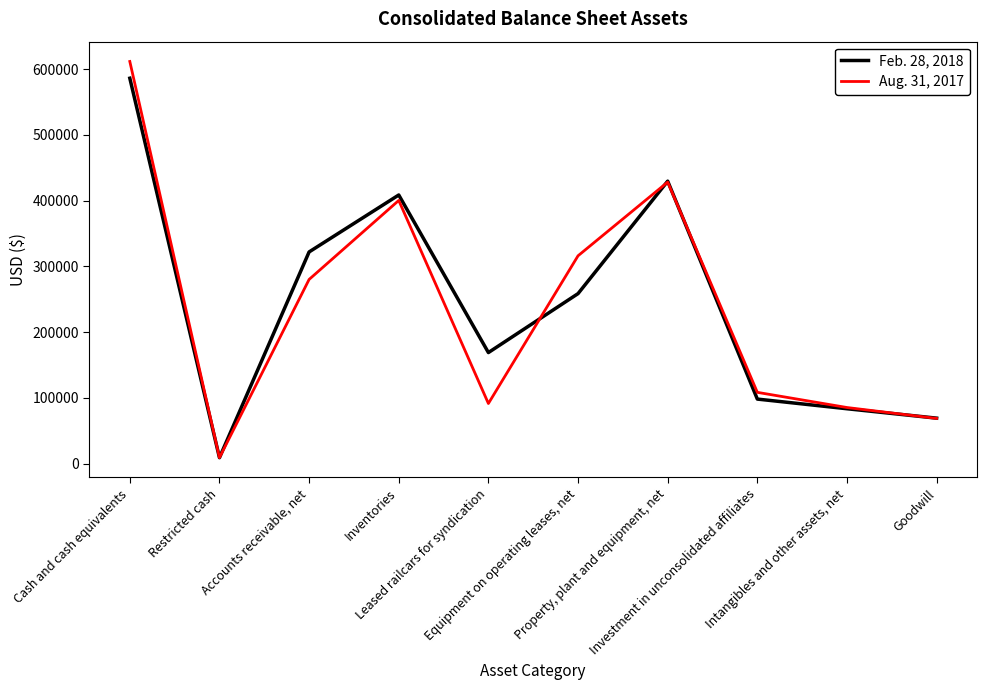

Which series changed the most between Accounts receivable, net and Property, plant and equipment, net?

Aug. 31, 2017